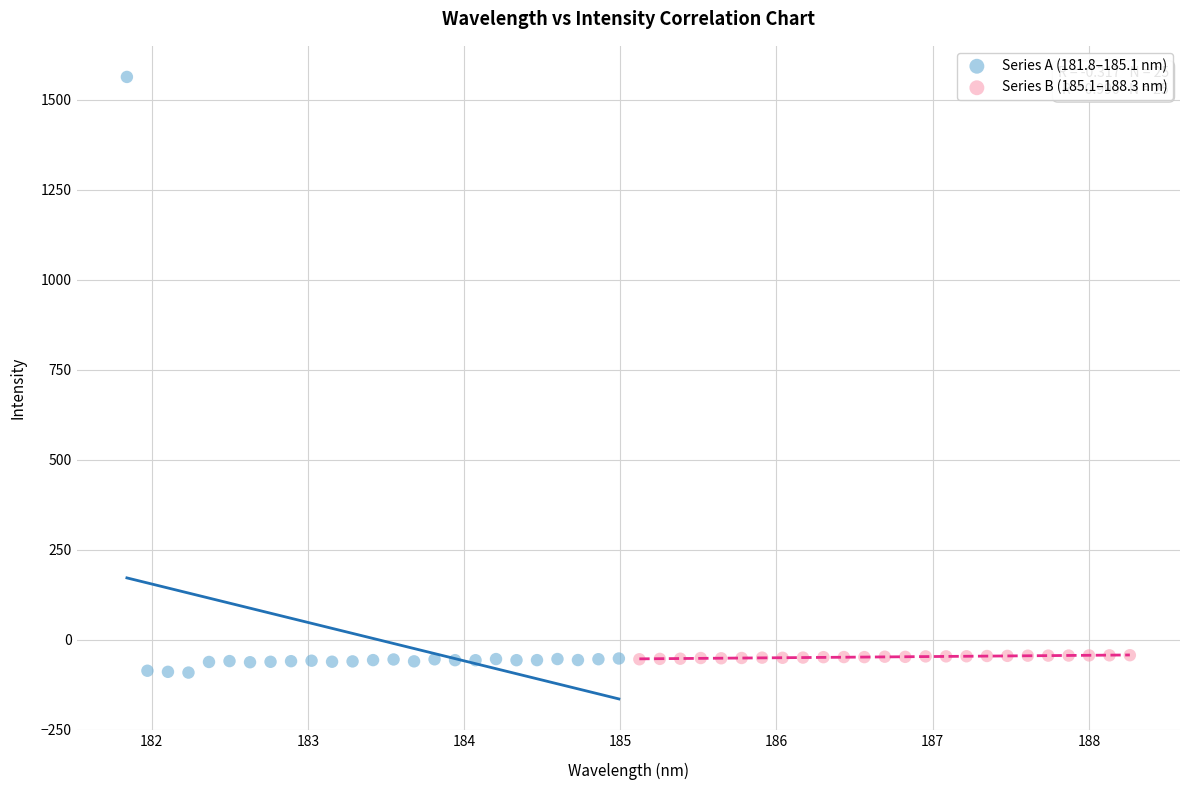

What are all the series names shown in the legend?

Series A (181.8–185.1 nm), Series B (185.1–188.3 nm)